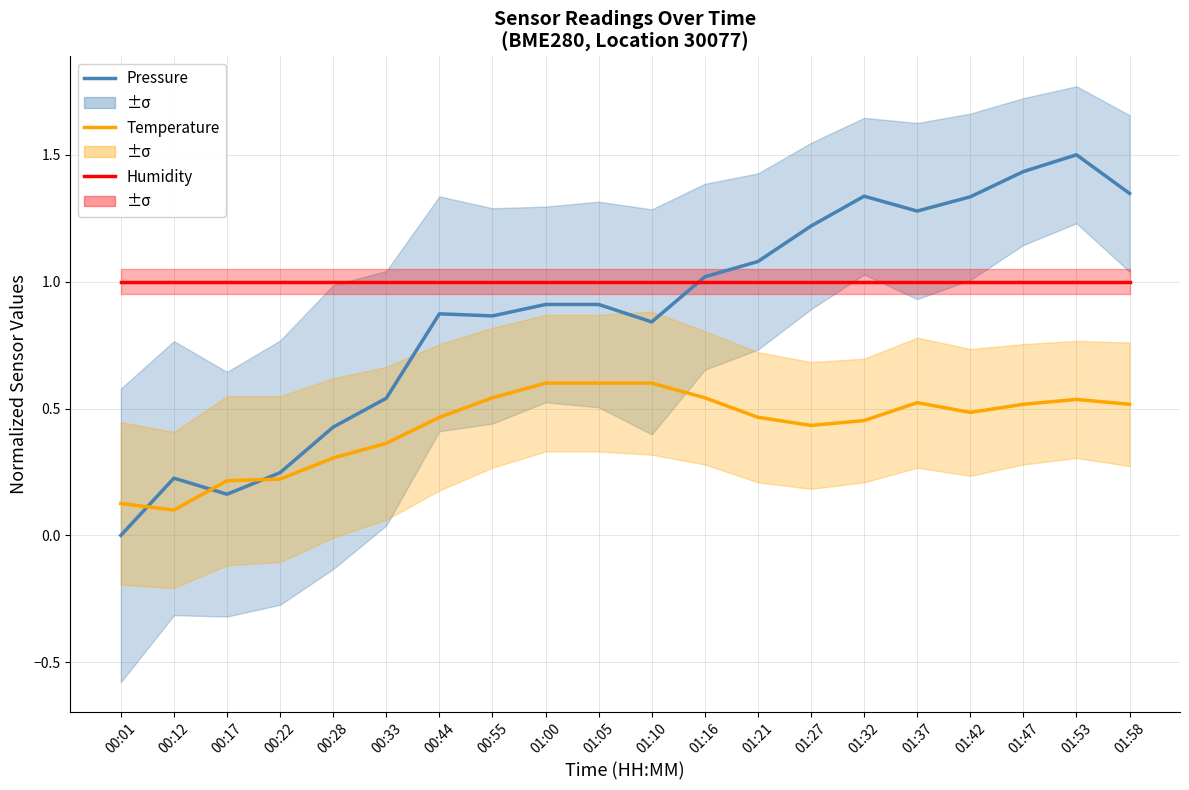

Reading left to right, what are all the values shown in this chart?

Pressure: 0.0	0.2	0.2	0.2	0.4	0.5	0.9	0.9	0.9	0.9	0.8	1.0	1.1	1.2	1.3	1.3	1.3	1.4	1.5	1.3
Temperature: 0.1	0.1	0.2	0.2	0.3	0.4	0.5	0.5	0.6	0.6	0.6	0.5	0.5	0.4	0.5	0.5	0.5	0.5	0.5	0.5
Humidity: 1.0	1.0	1.0	1.0	1.0	1.0	1.0	1.0	1.0	1.0	1.0	1.0	1.0	1.0	1.0	1.0	1.0	1.0	1.0	1.0